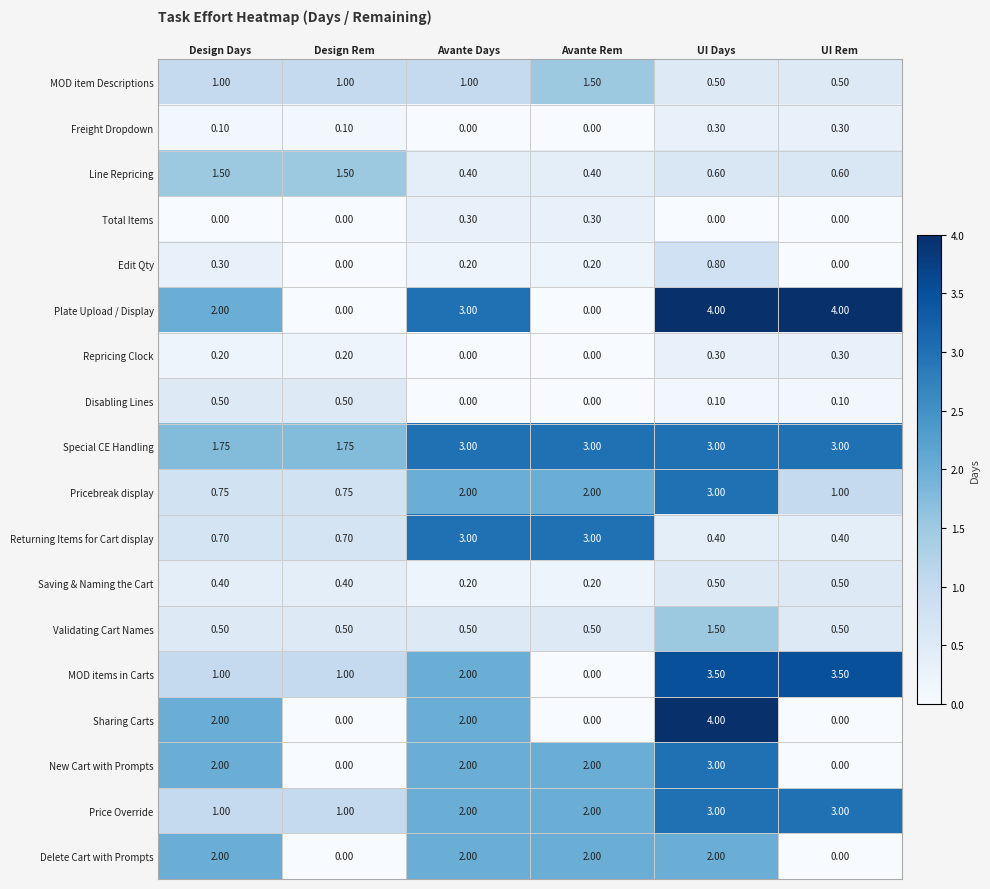

At which category is the sum across all series the highest?

UI Days